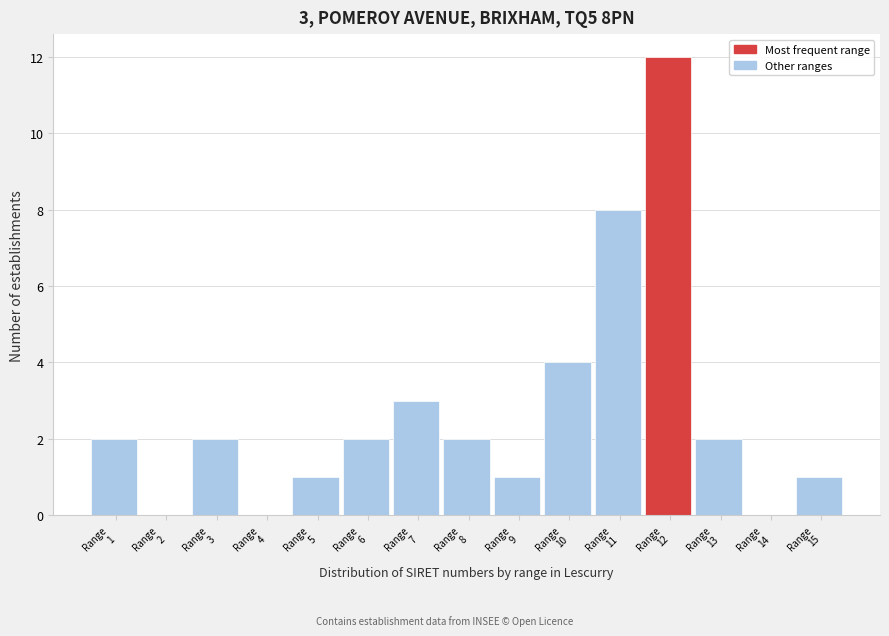

What is the maximum value shown in the chart?

12